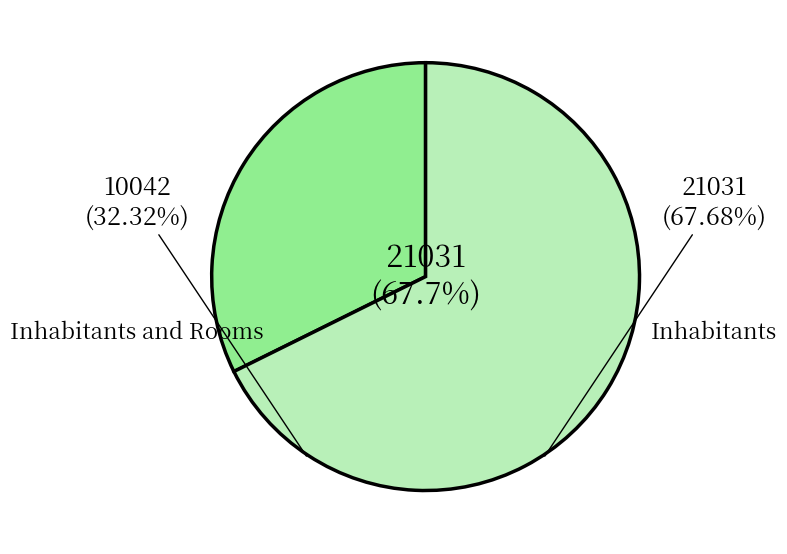

Rank the categories by value from lowest to highest.

Inhabitants and Rooms, Inhabitants